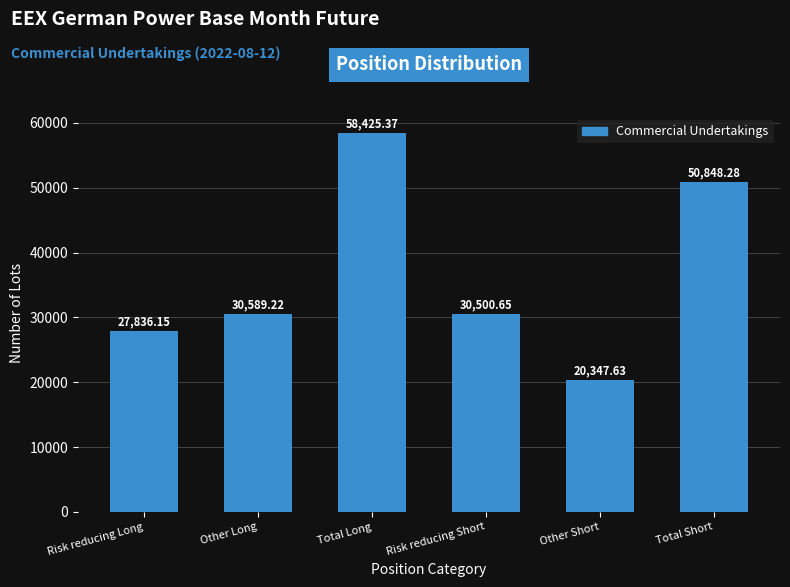

What is the change in value from Risk reducing Long to Total Long?

+30589.2